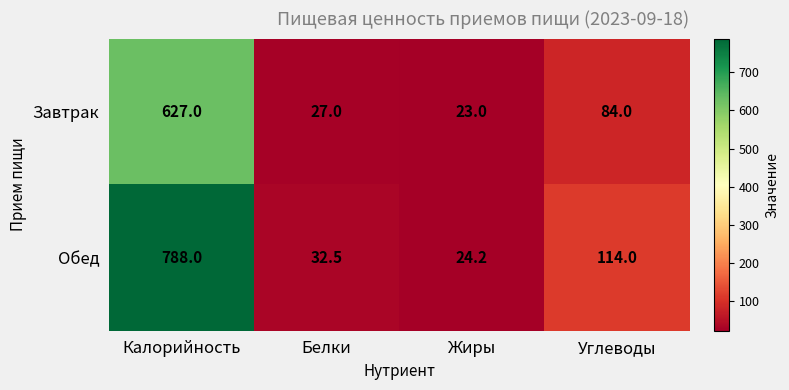

Reading left to right, what are all the values shown in this chart?

Завтрак: 627.0	27.0	23.0	84.0
Обед: 788.0	32.5	24.2	114.0